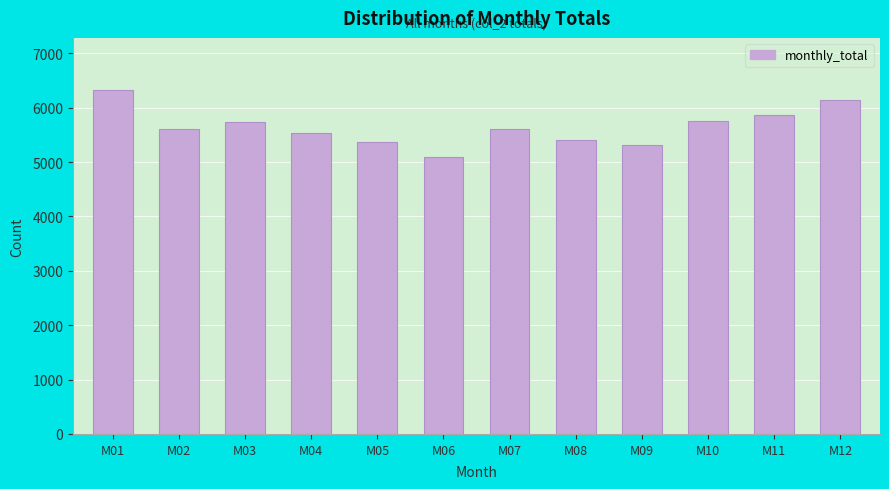

Which category has the highest value across all series?

M01